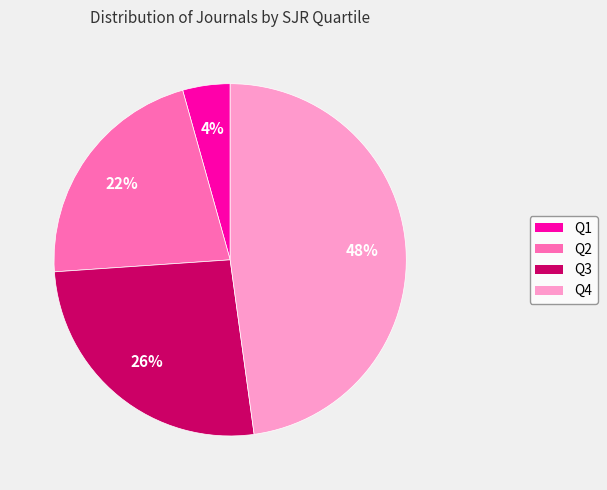

How many segments does this pie chart have?

4